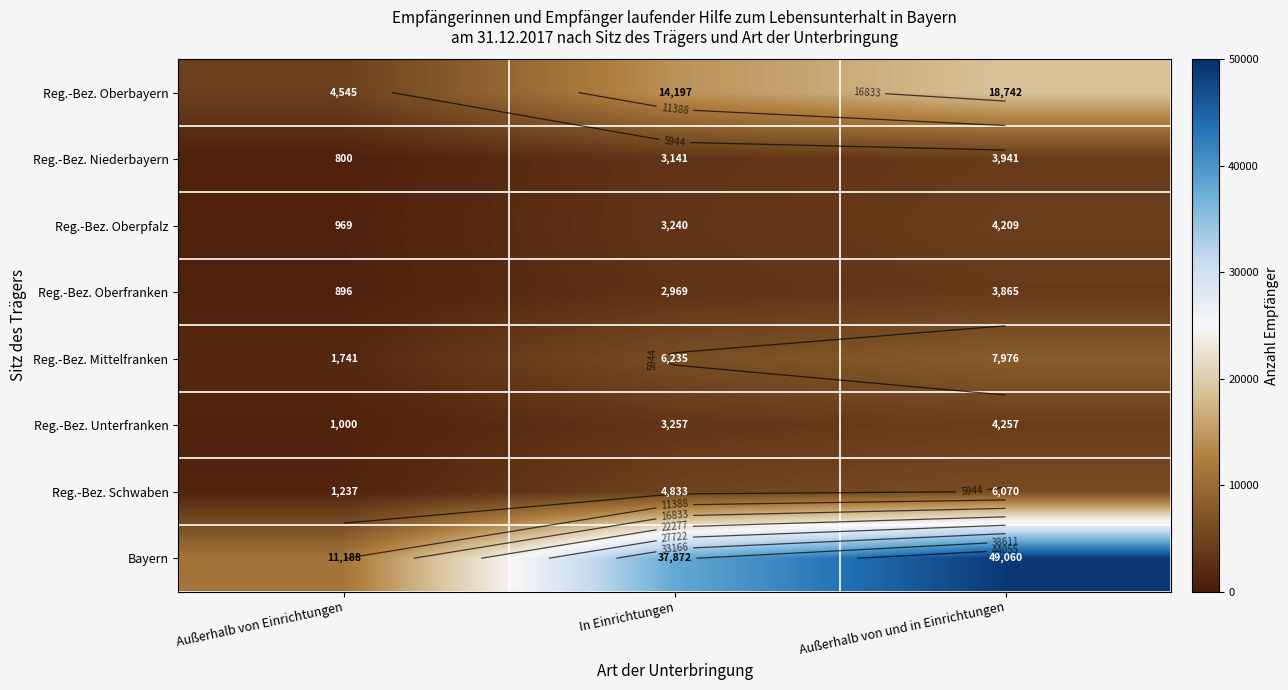

The value of Reg.-Bez. Oberbayern at In Einrichtungen is 24853. True or false?

False